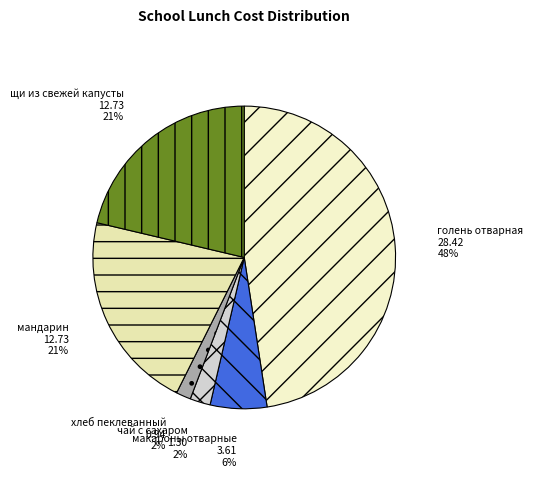

Does any single category account for the majority?

No